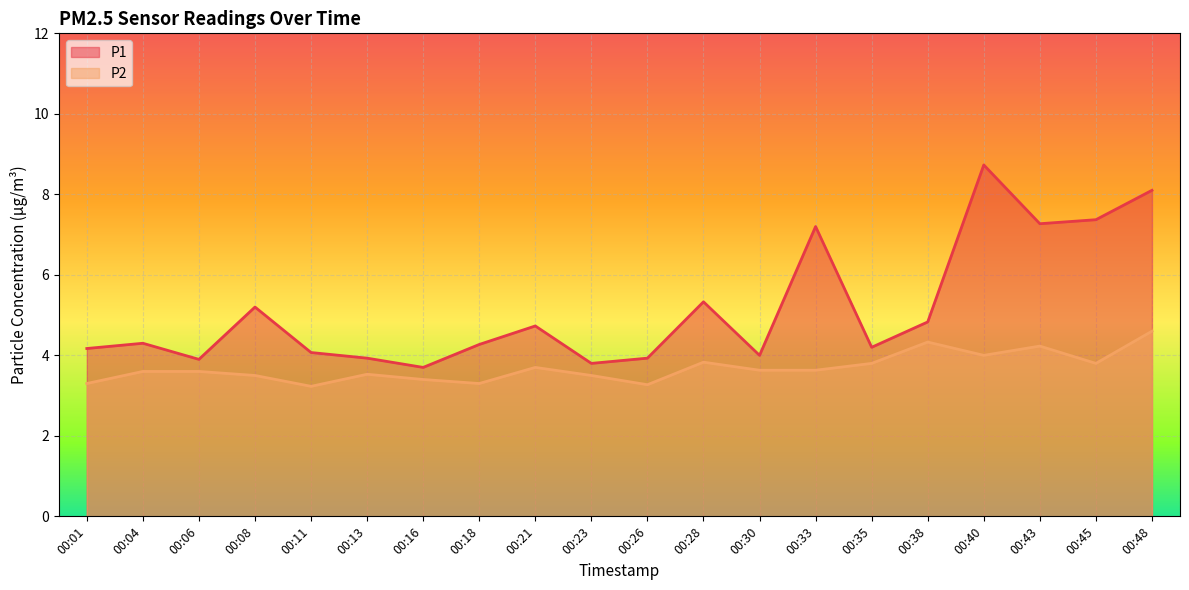

What value does the P1 series have at 00:06?

3.9